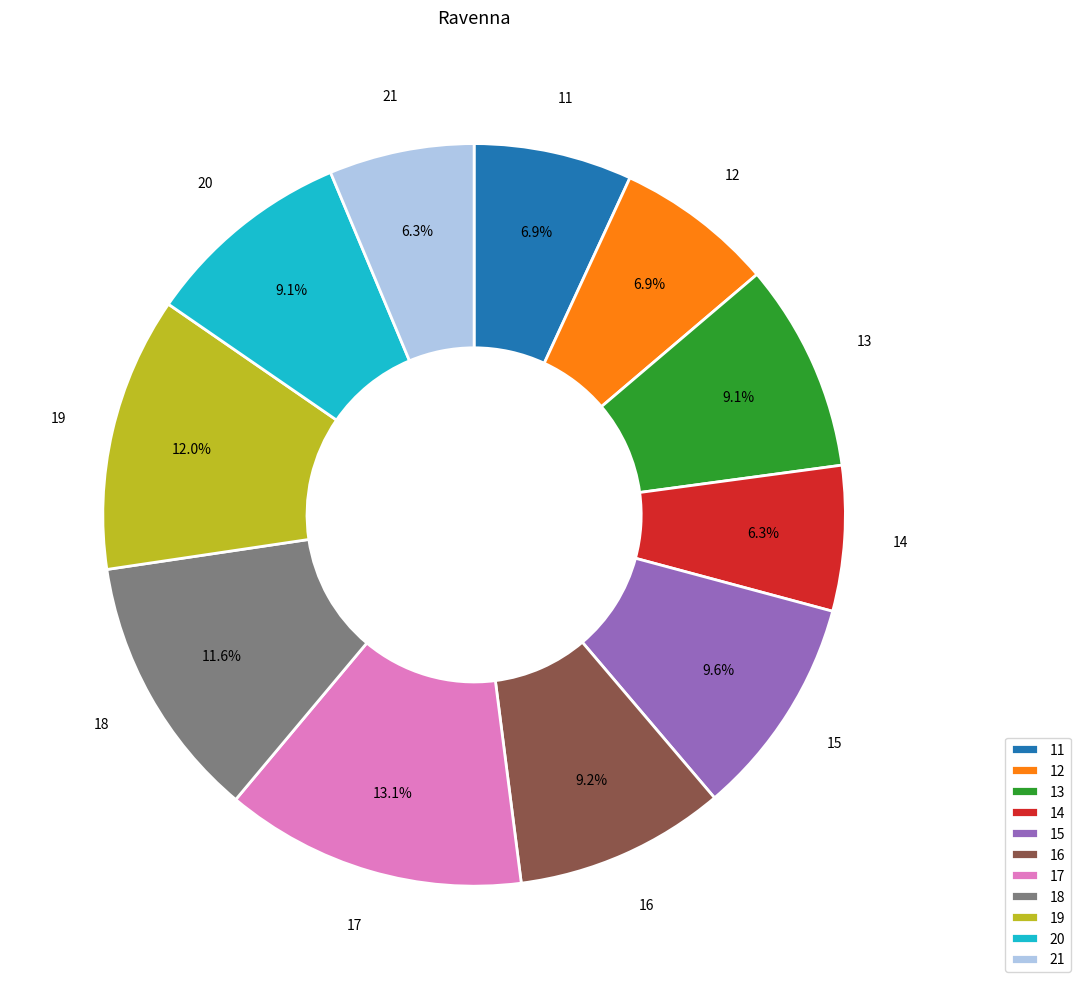

Which category has the biggest portion of the pie?

17